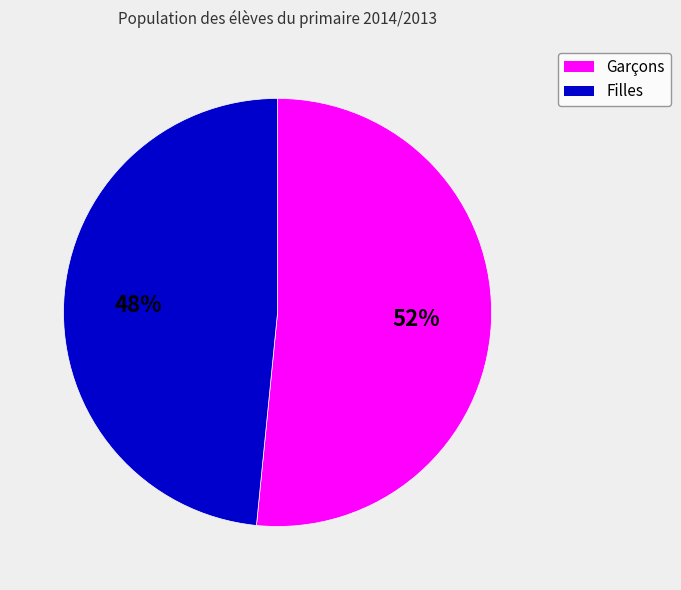

To the nearest percent, what is the combined percentage of Filles and Garçons?

100%